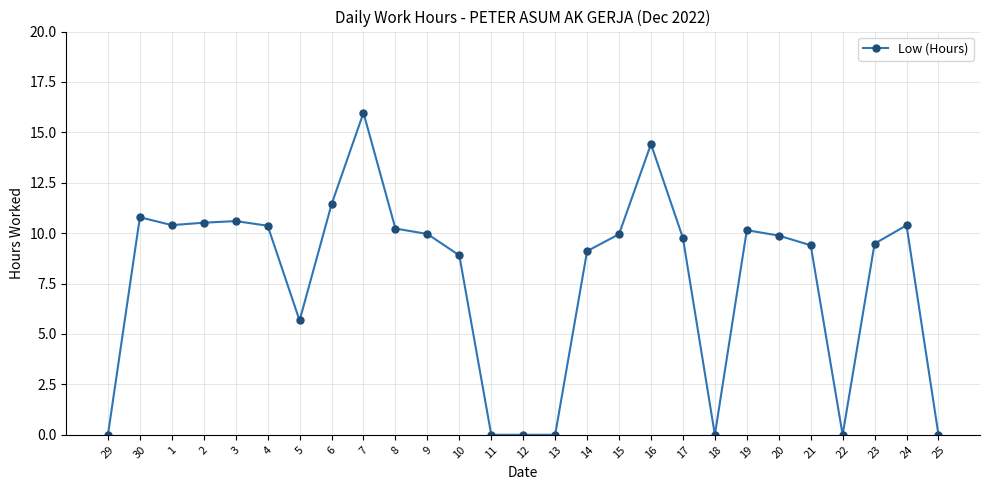

What is the change in value from 9 to 16?

+4.5